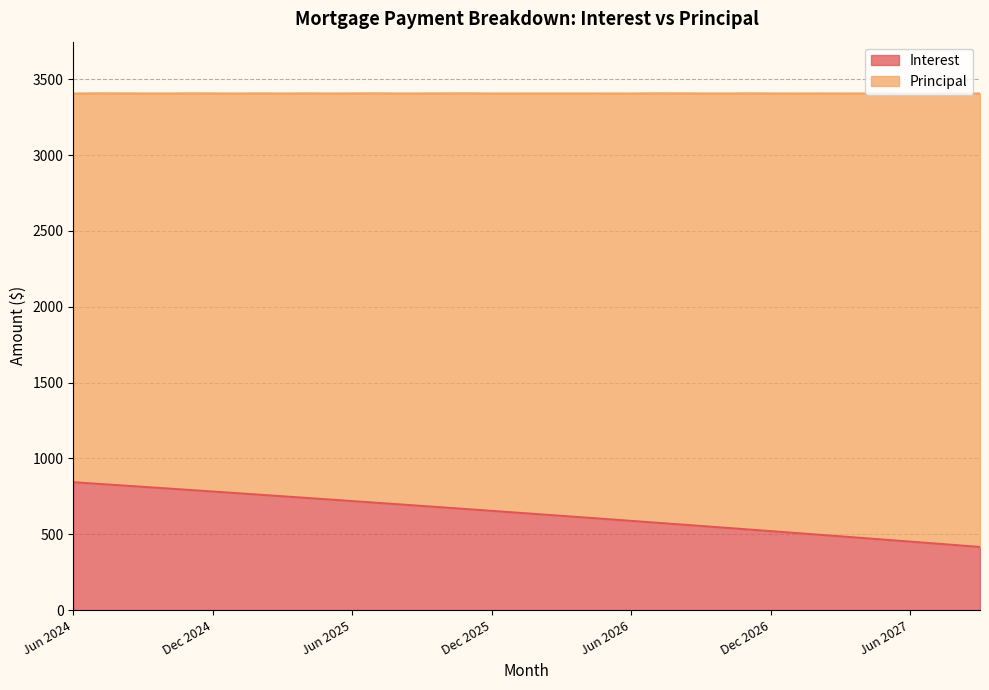

Which has a higher value, Jun 2027 or Aug 2024?

Aug 2024